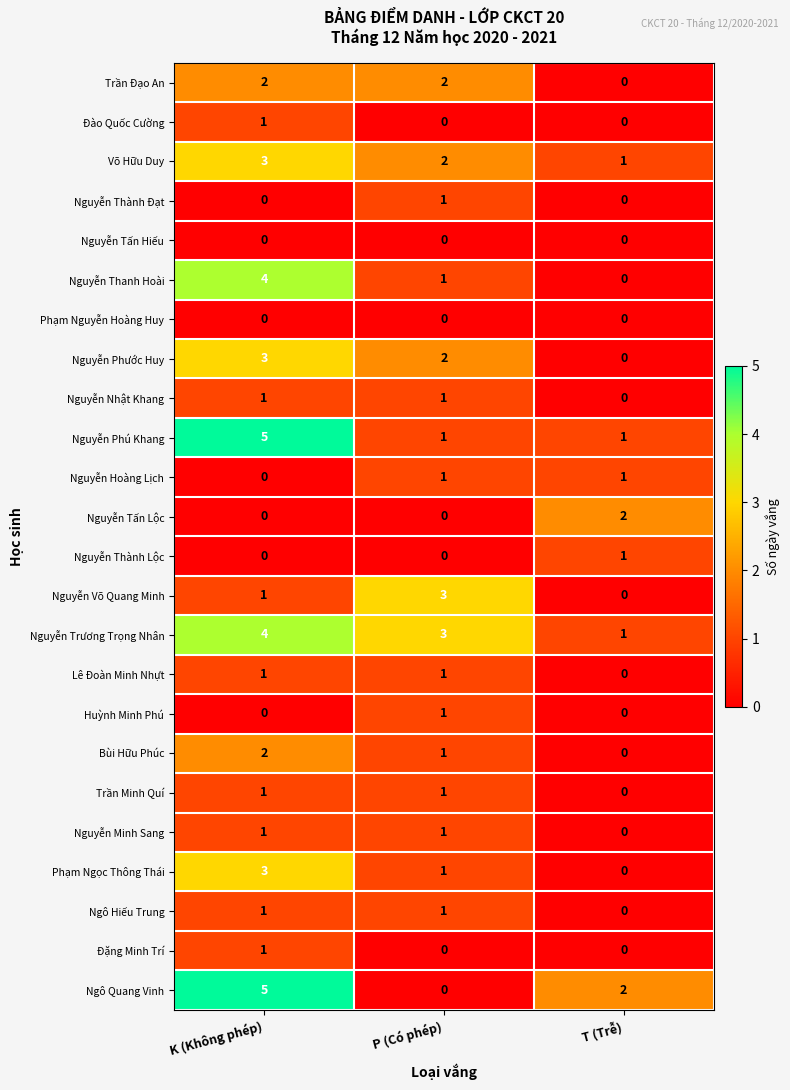

Rank the categories by Nguyễn Thanh Hoài value from highest to lowest.

K (Không phép), P (Có phép), T (Trễ)